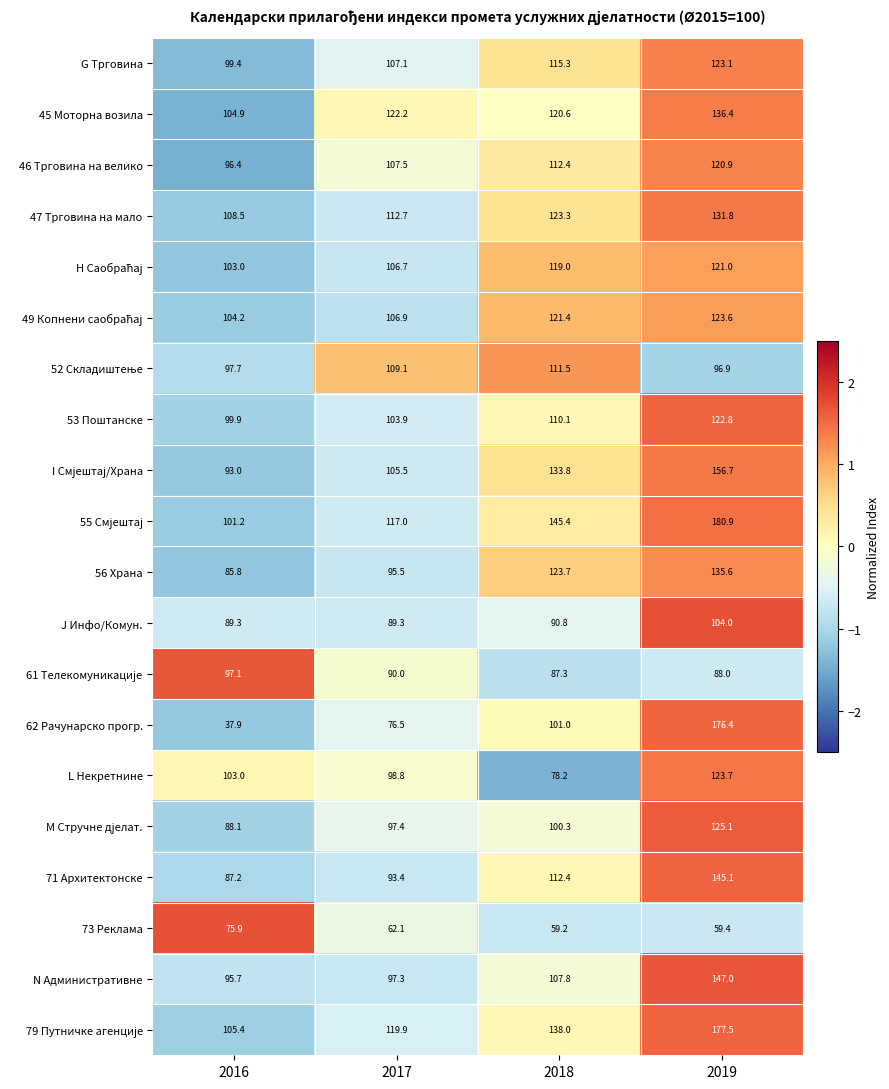

What is the greatest value displayed?

180.9